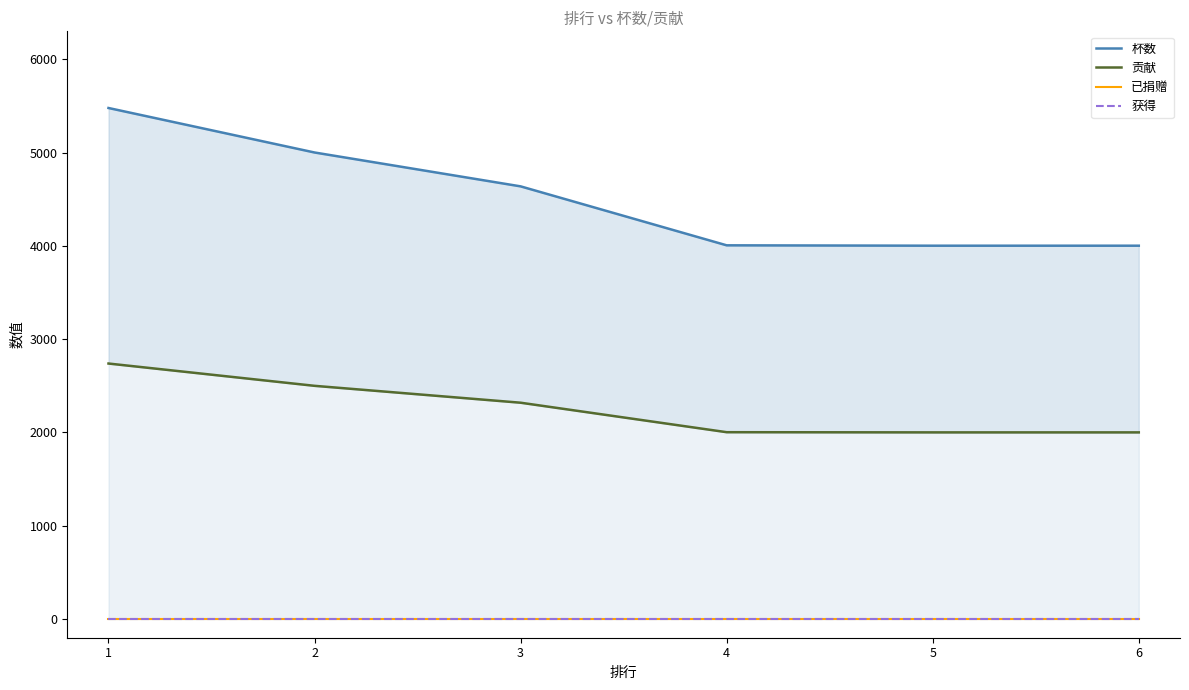

The 杯数 series shows 2255 at 2. True or false?

False